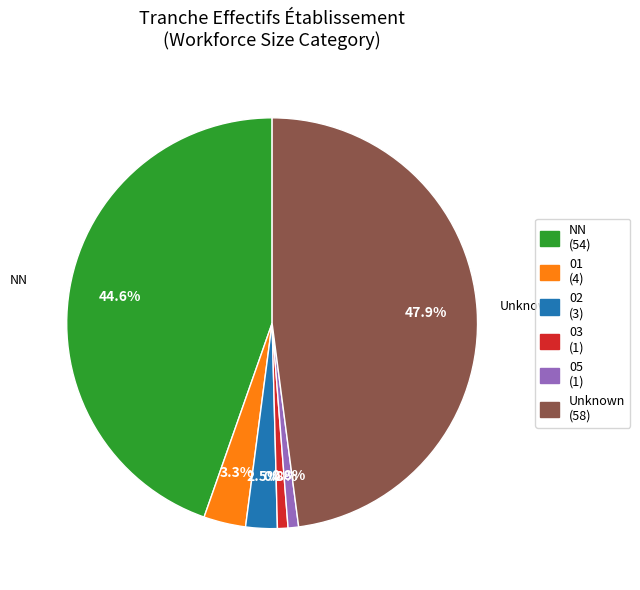

Is there a majority slice in this chart?

No